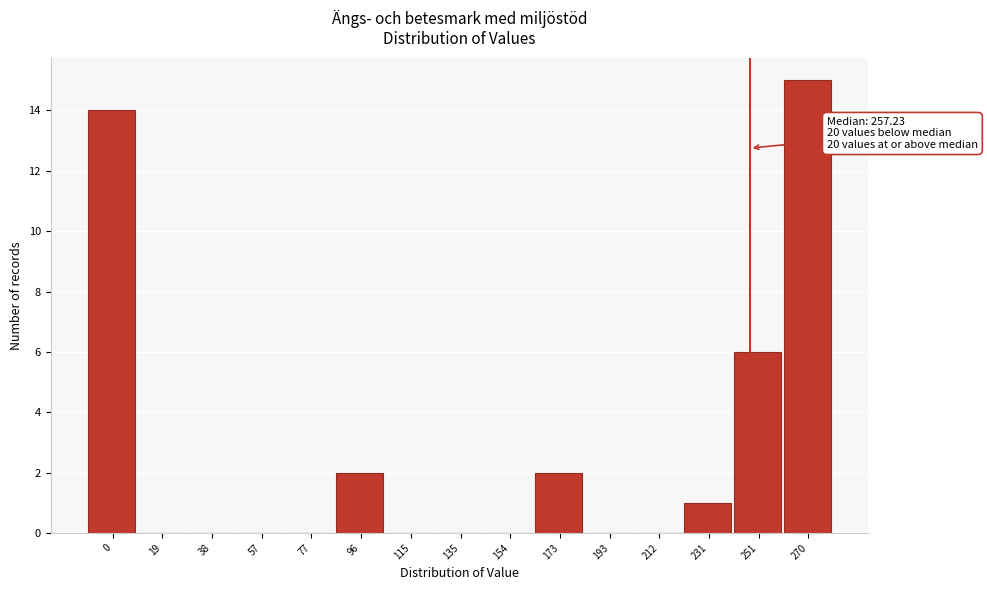

Reading left to right, extract all data points from this chart.

0=14	19=0	38=0	57=0	77=0	96=2	115=0	135=0	154=0	173=2	193=0	212=0	231=1	251=6	270=15